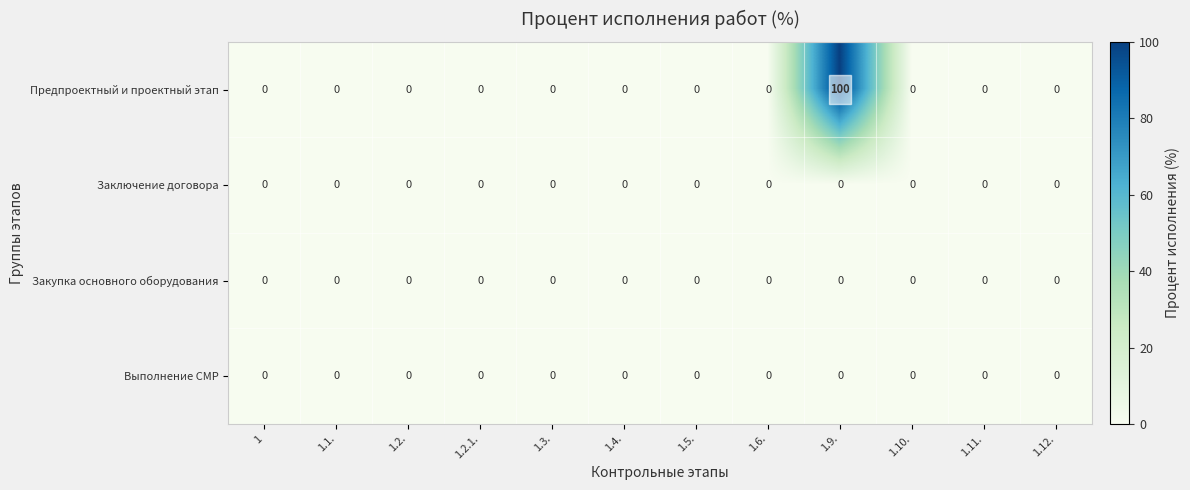

What is the difference between the maximum and minimum values in the Предпроектный и проектный этап series?

100